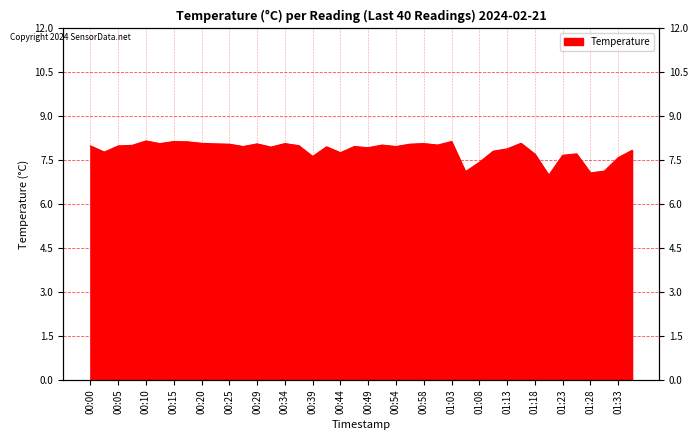

Is it true that the value at 00:12 is 8.1?

True